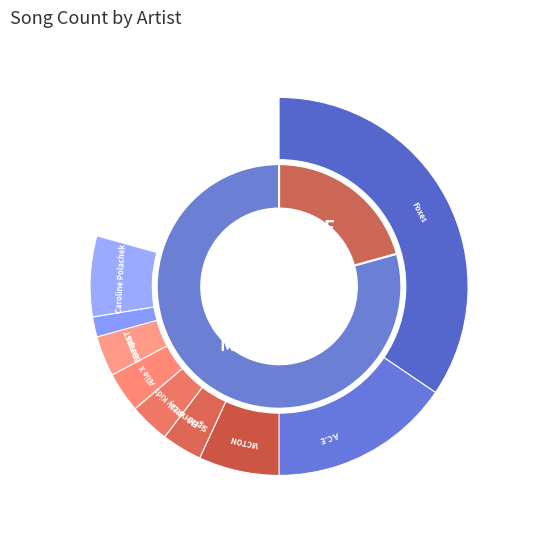

What percentage do VICTON and Allie X together represent?

10.3%